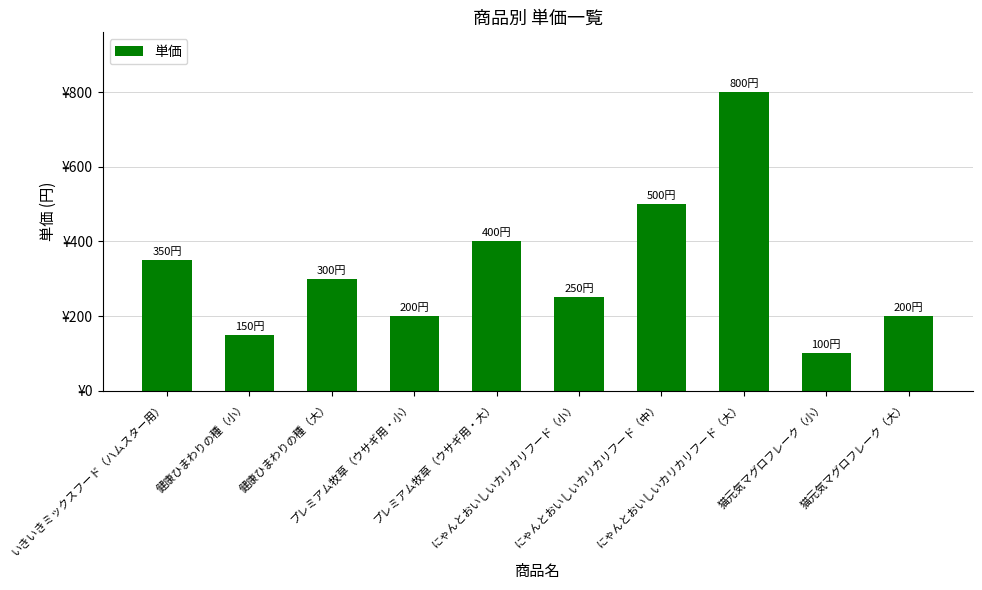

Are the bars horizontal?

No